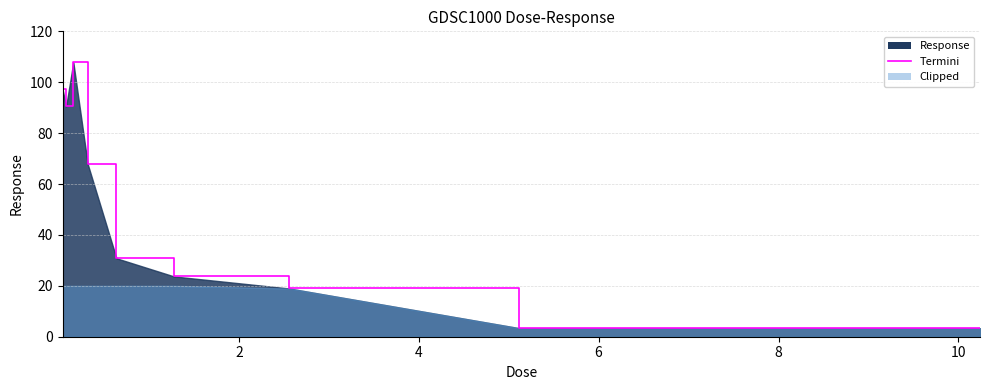

What is the smallest value displayed?

3.3